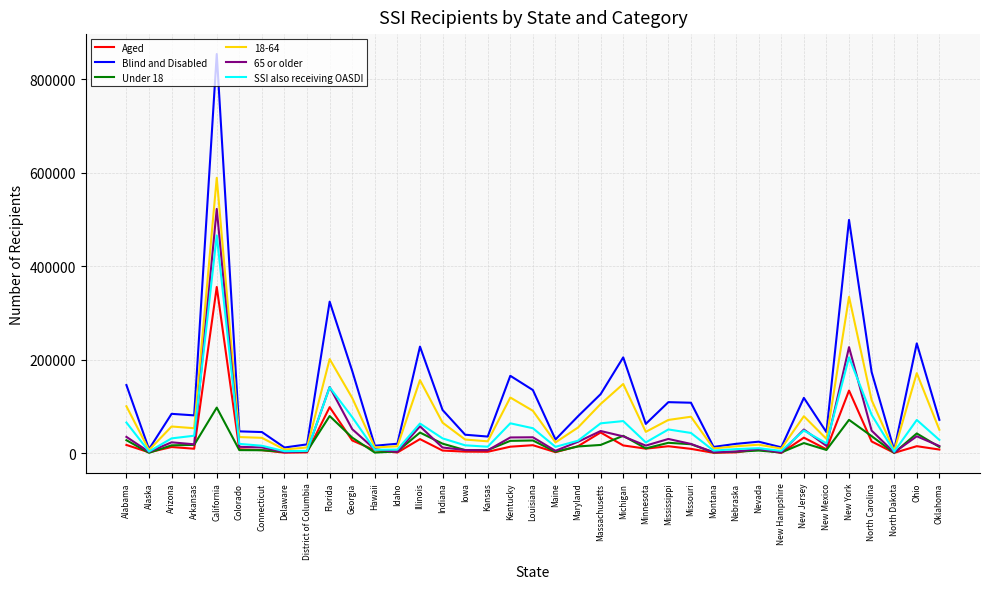

Does the chart have visible grid lines?

Yes